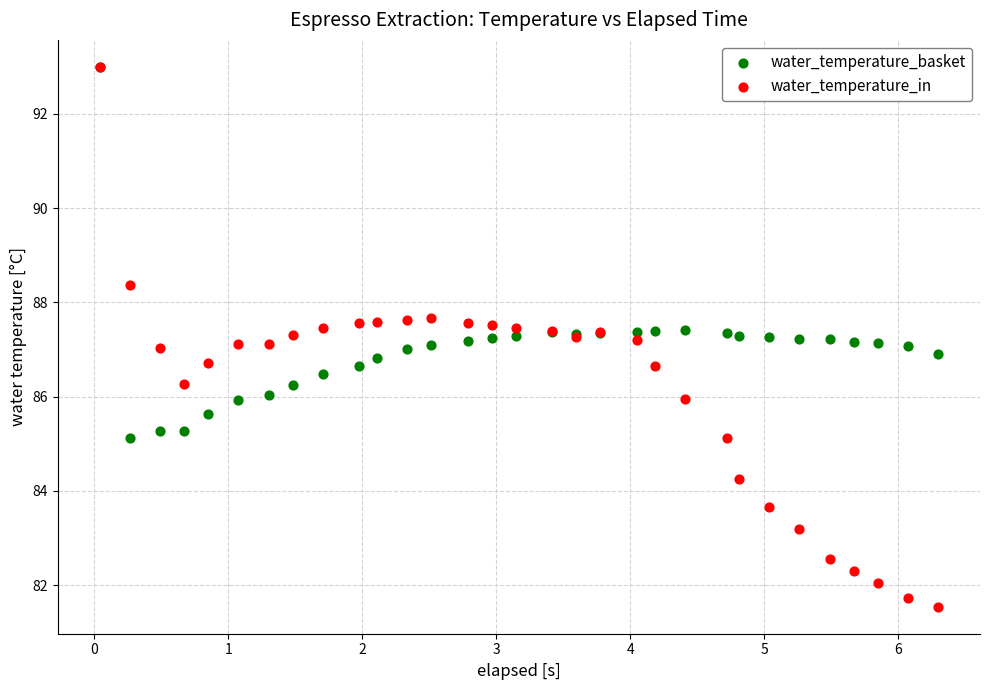

Which series contains the lowest Y value?

water_temperature_in